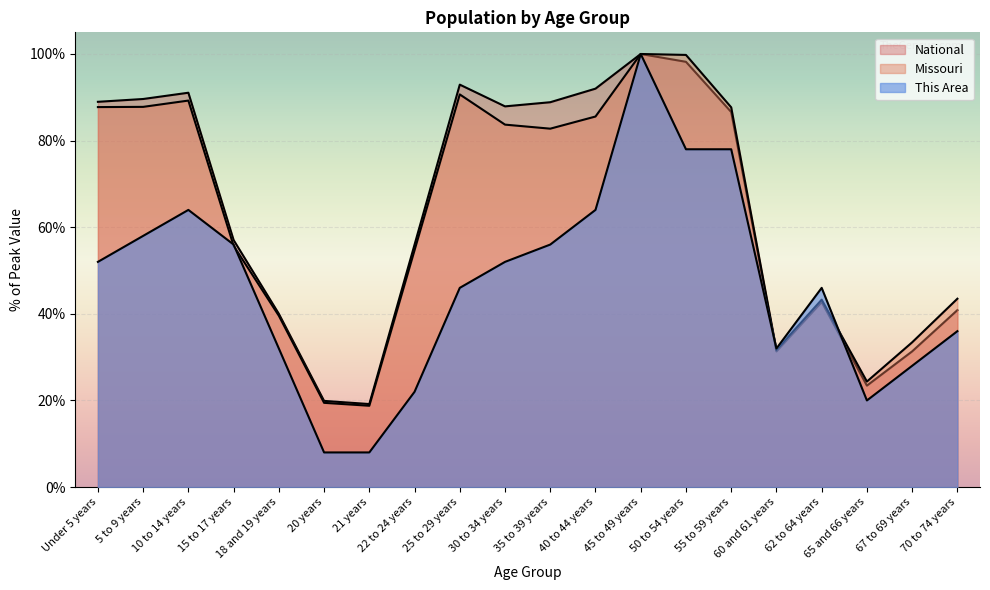

How many interior local valleys does the This Area series have?

2